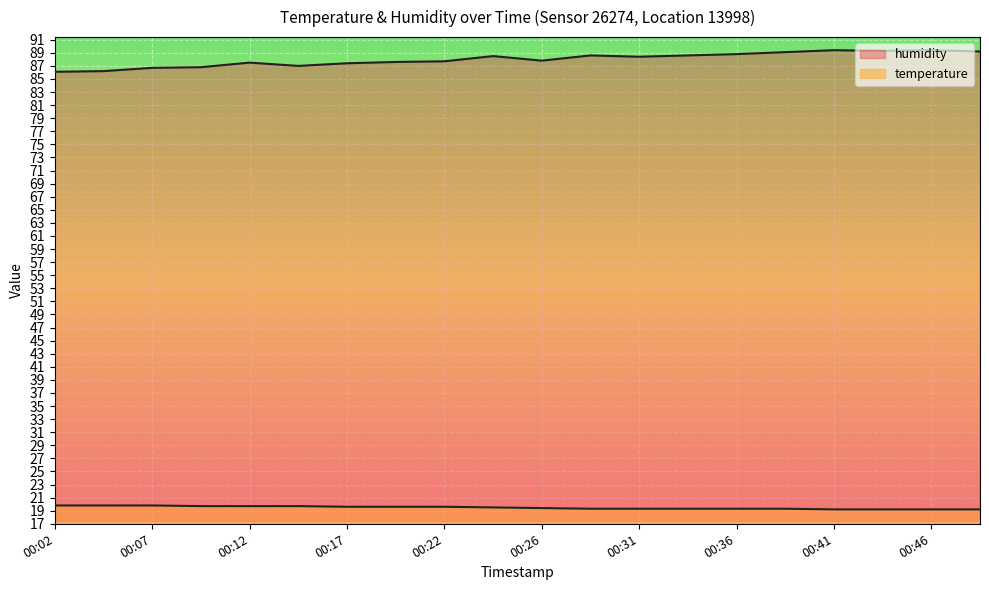

How many data points in humidity are less than 88?

10